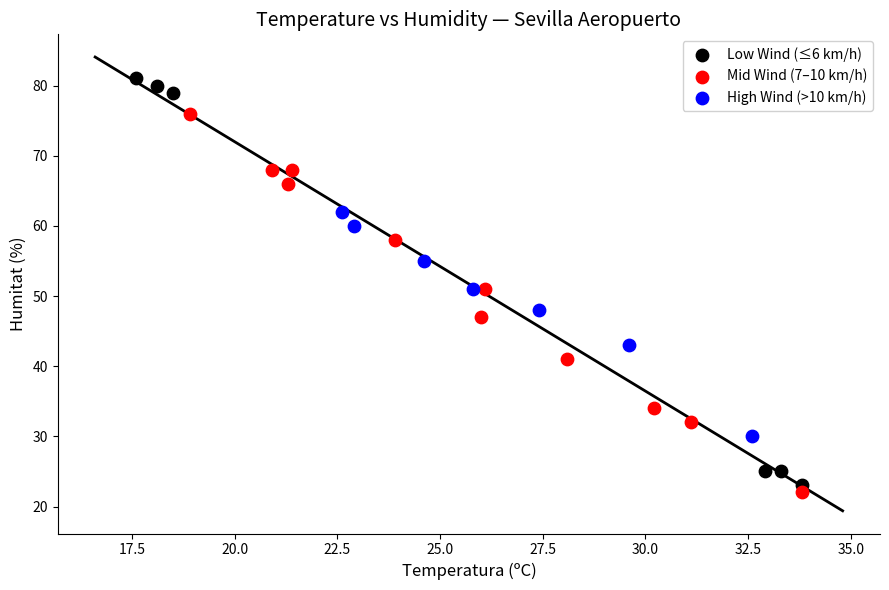

What are all the series names shown in the legend?

Low Wind (≤6 km/h), Mid Wind (7–10 km/h), High Wind (>10 km/h)